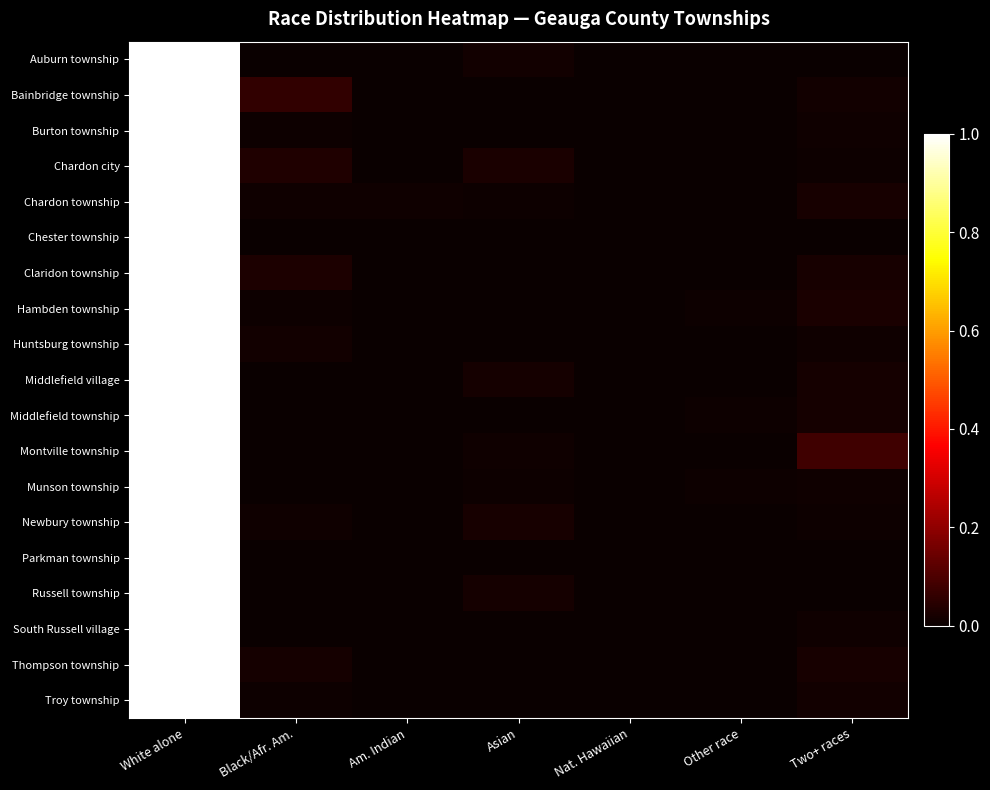

List the series in order of their peak value, lowest first.

Auburn township, Bainbridge township, Burton township, Chardon city, Chardon township, Chester township, Claridon township, Hambden township, Huntsburg township, Middlefield village, Middlefield township, Montville township, Munson township, Newbury township, Parkman township, Russell township, South Russell village, Thompson township, Troy township